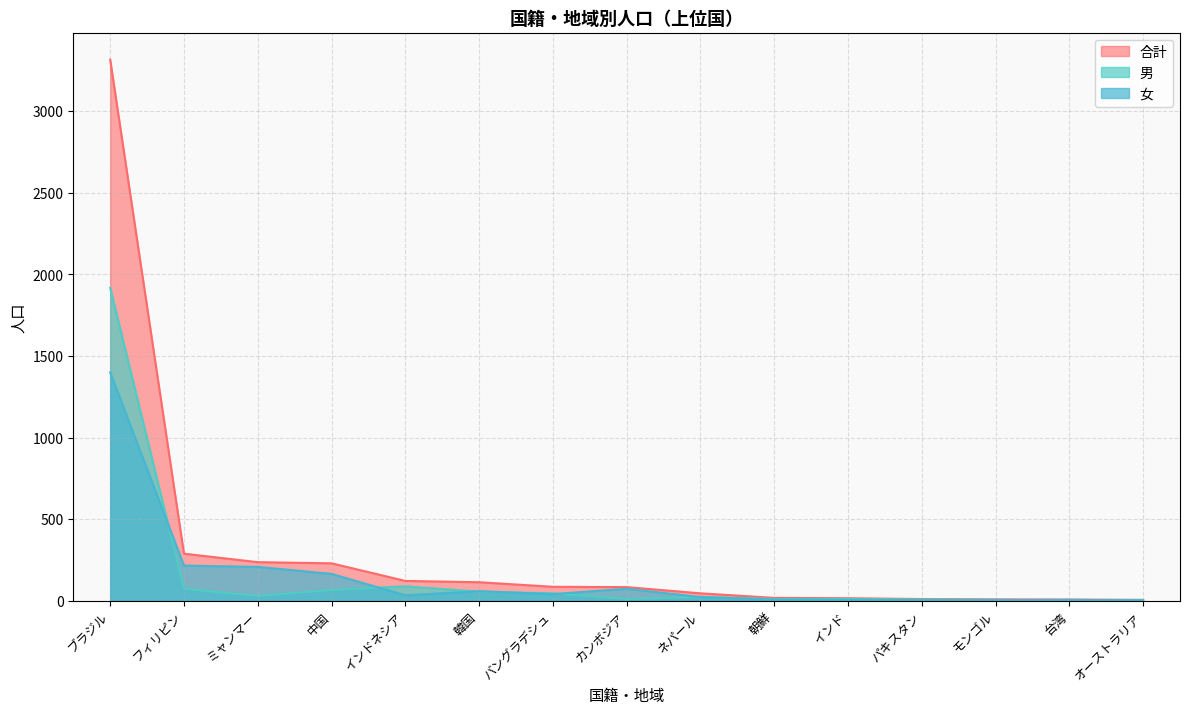

What is the lowest value of the 女 series?

1